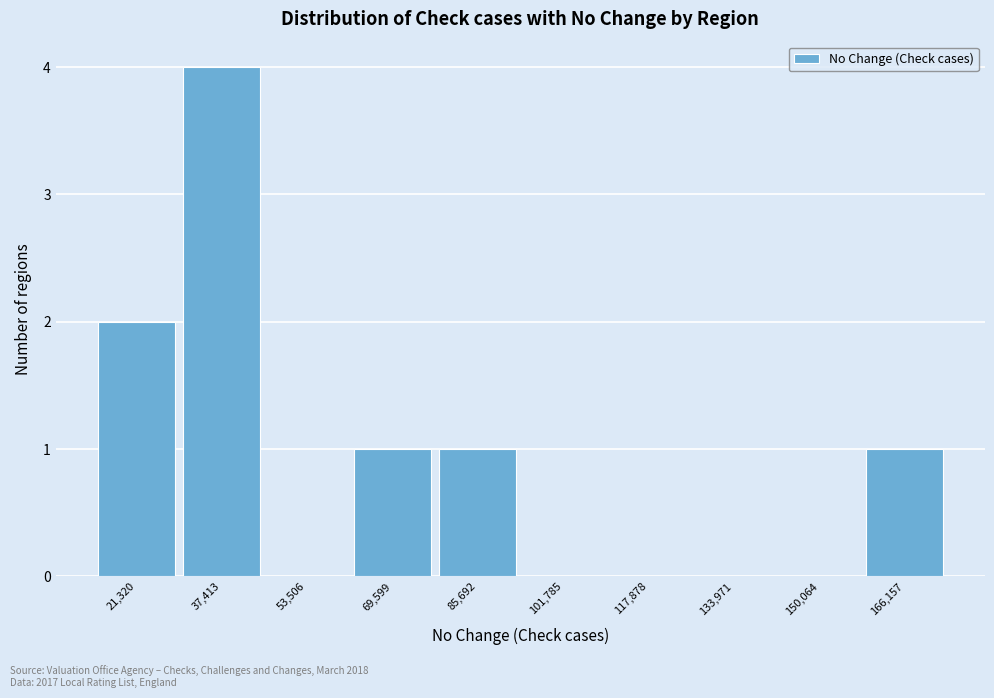

Reading right to left, what are all the values shown in this chart?

166,157=1	150,064=0	133,971=0	117,878=0	101,785=0	85,692=1	69,599=1	53,506=0	37,413=4	21,320=2